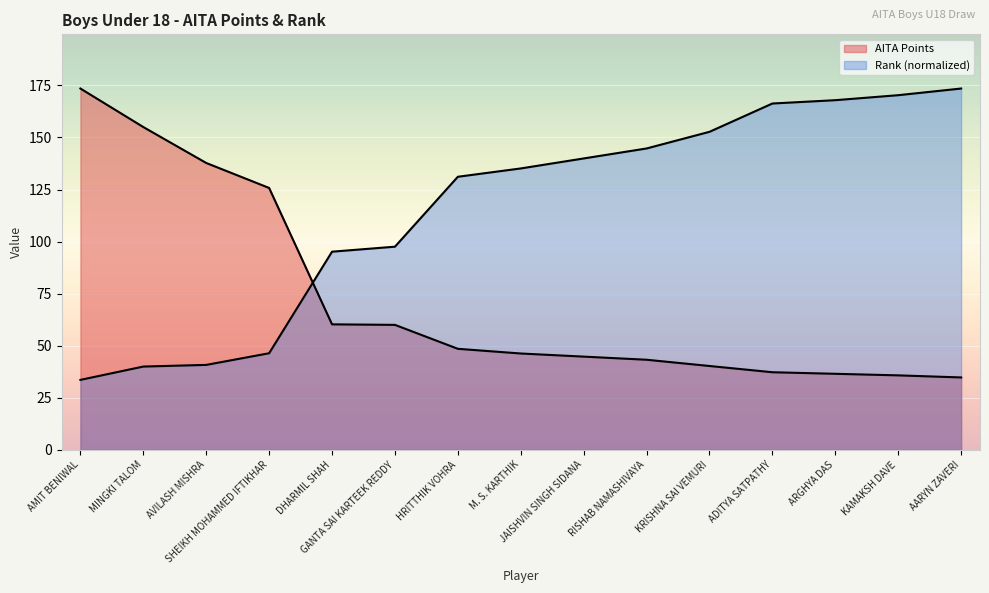

What is the difference between the AITA Points values at KAMAKSH DAVE and HRITTHIK VOHRA?

12.8